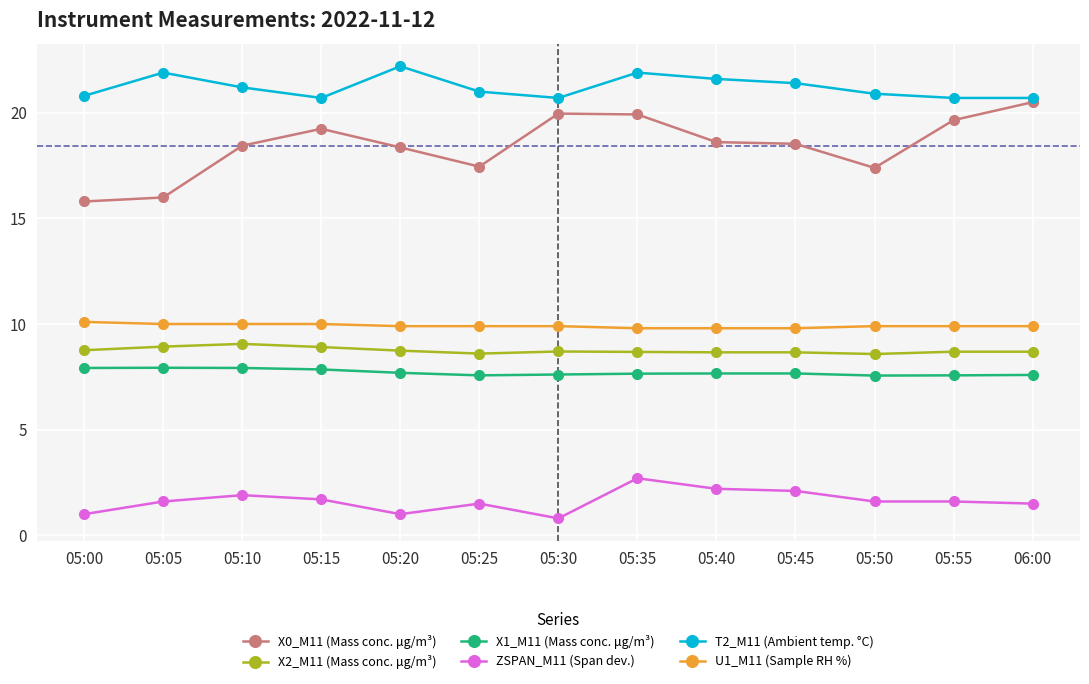

The value of ZSPAN_M11 (Span dev.) at 05:30 is 0.8. True or false?

True